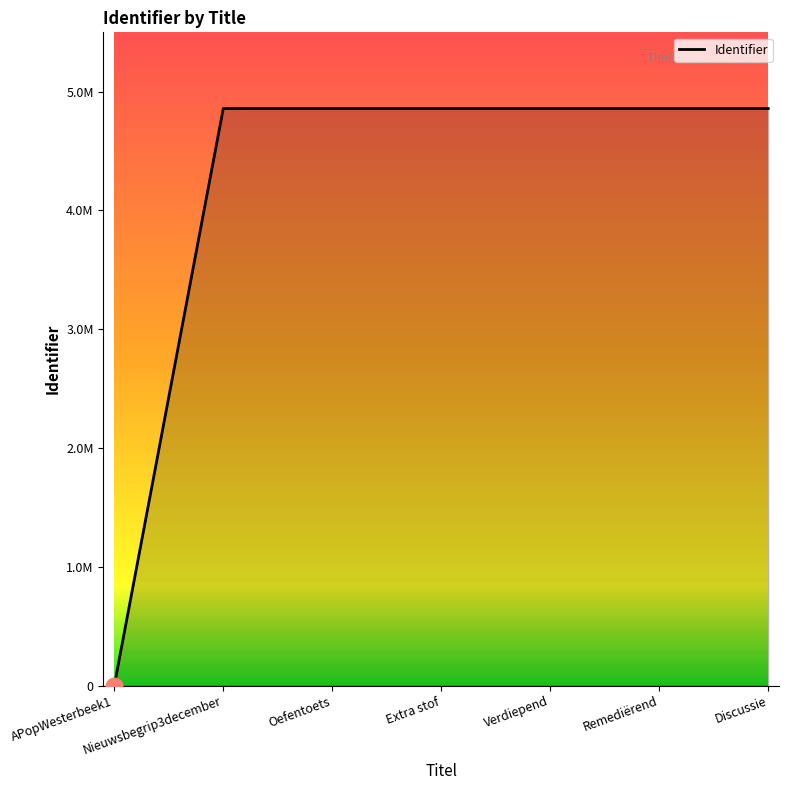

Read the value at Extra stof, to the nearest 10.

4858410